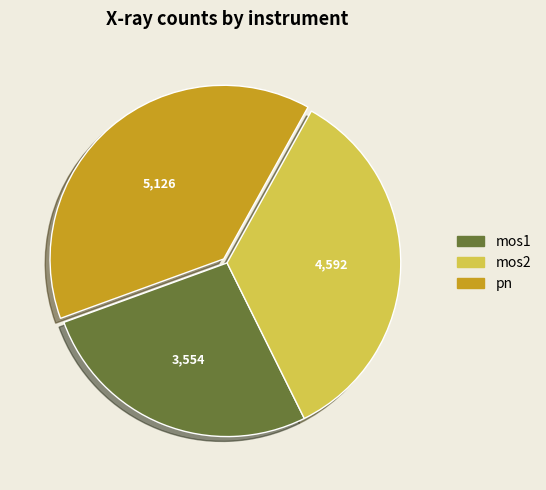

Is there any slice that represents more than half of the pie?

No